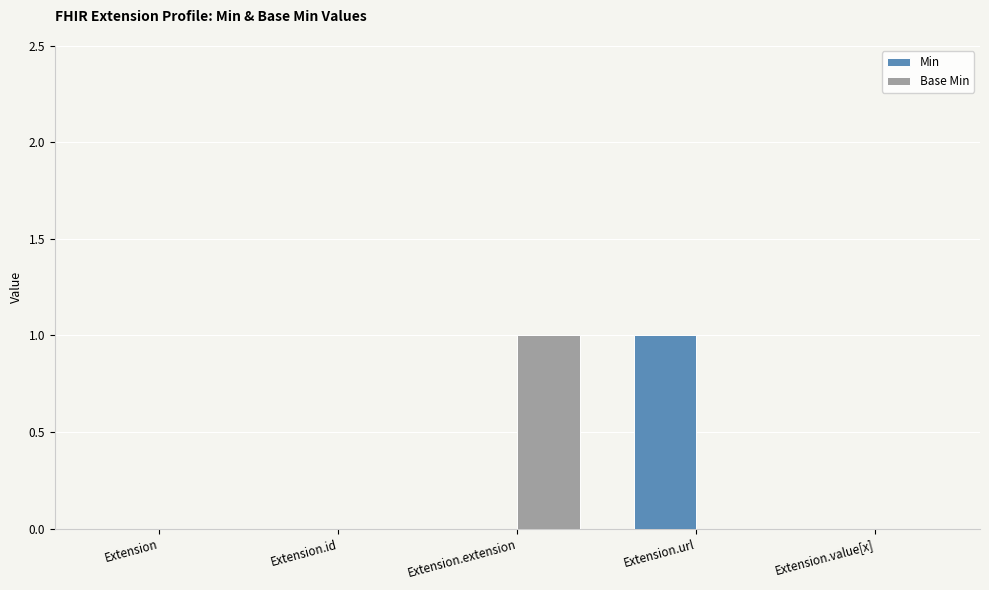

Between Extension.id and Extension.url, which series saw the biggest shift?

Min